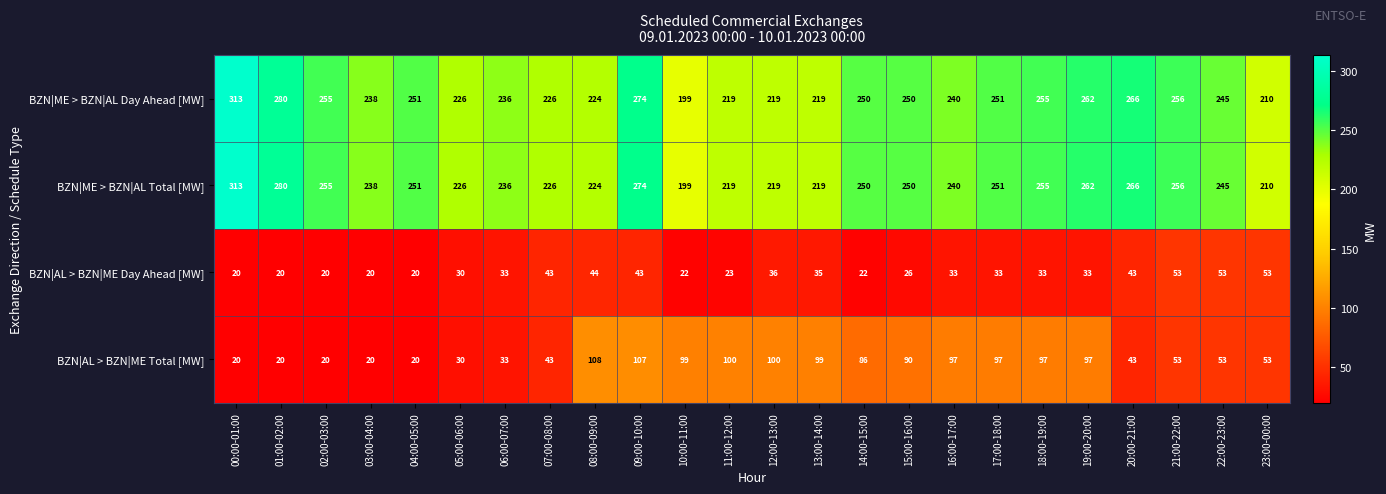

Where is BZN|ME > BZN|AL Day Ahead [MW] nearest to the value 256?

21:00-22:00